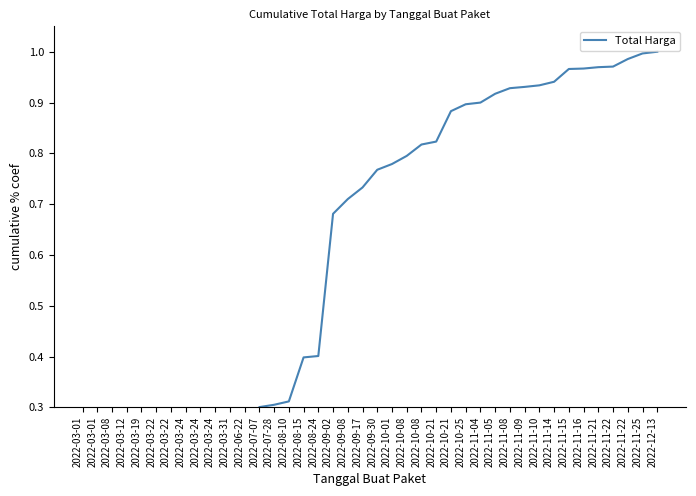

Read the value at 2022-10-08.

0.8